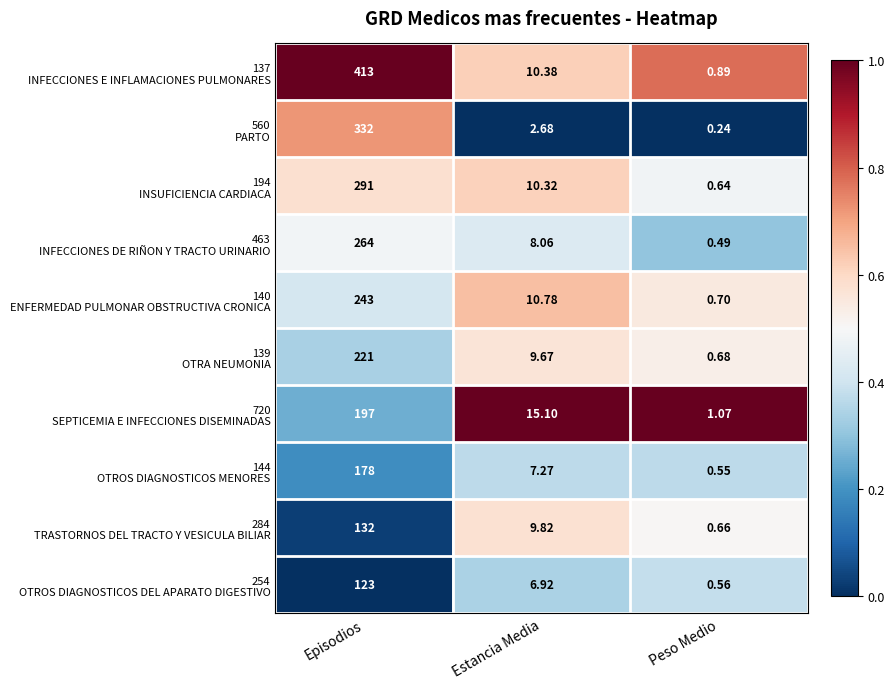

Which category has the highest value across all series?

Episodios